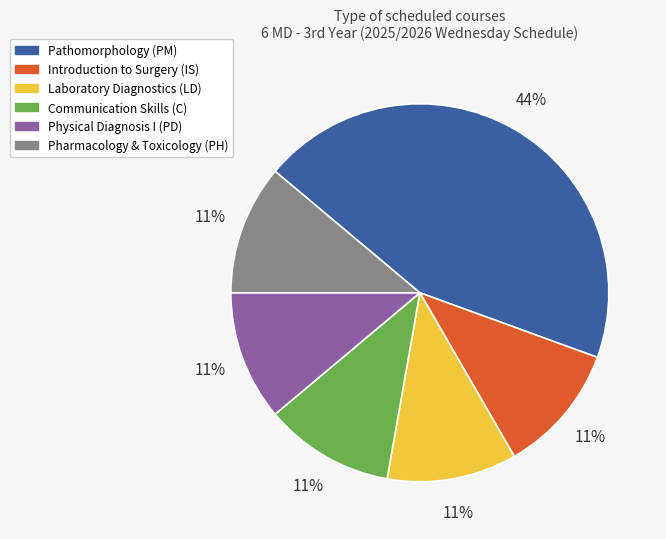

What percentage is the Communication Skills (C) slice, to the nearest percent?

11%